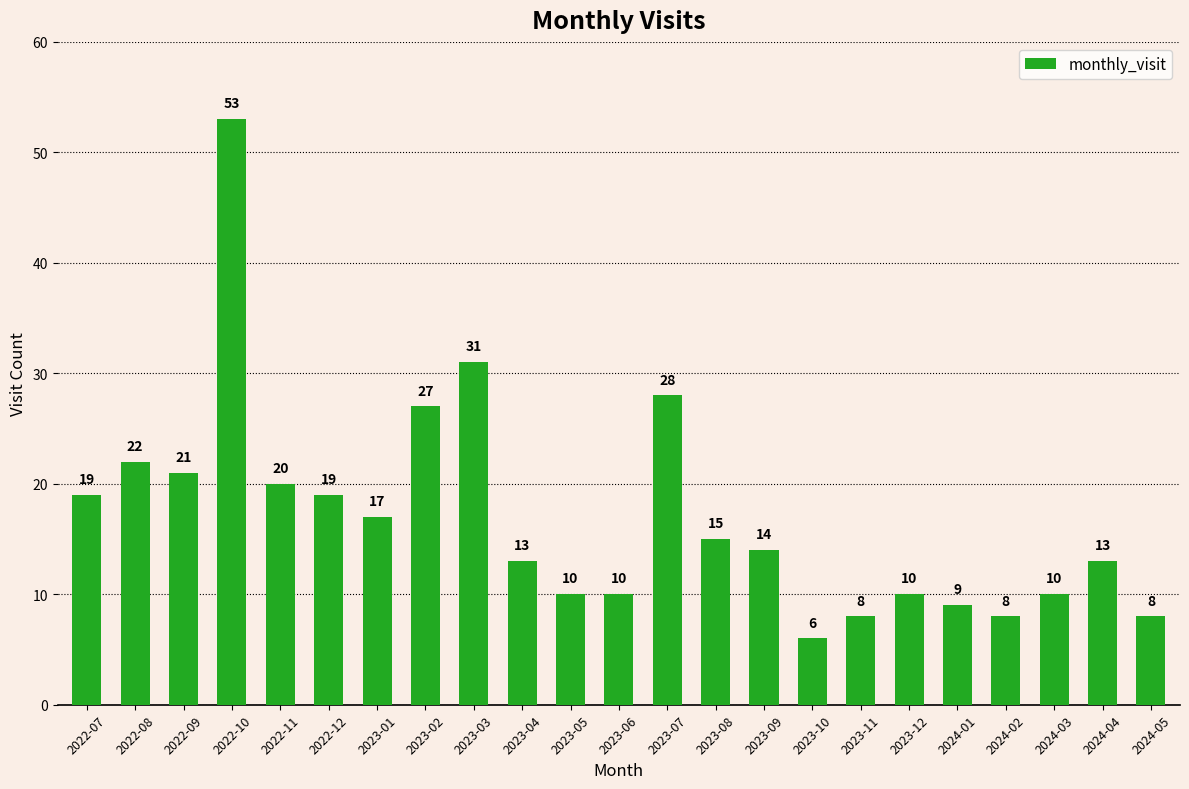

How many data points are less than 14?

11